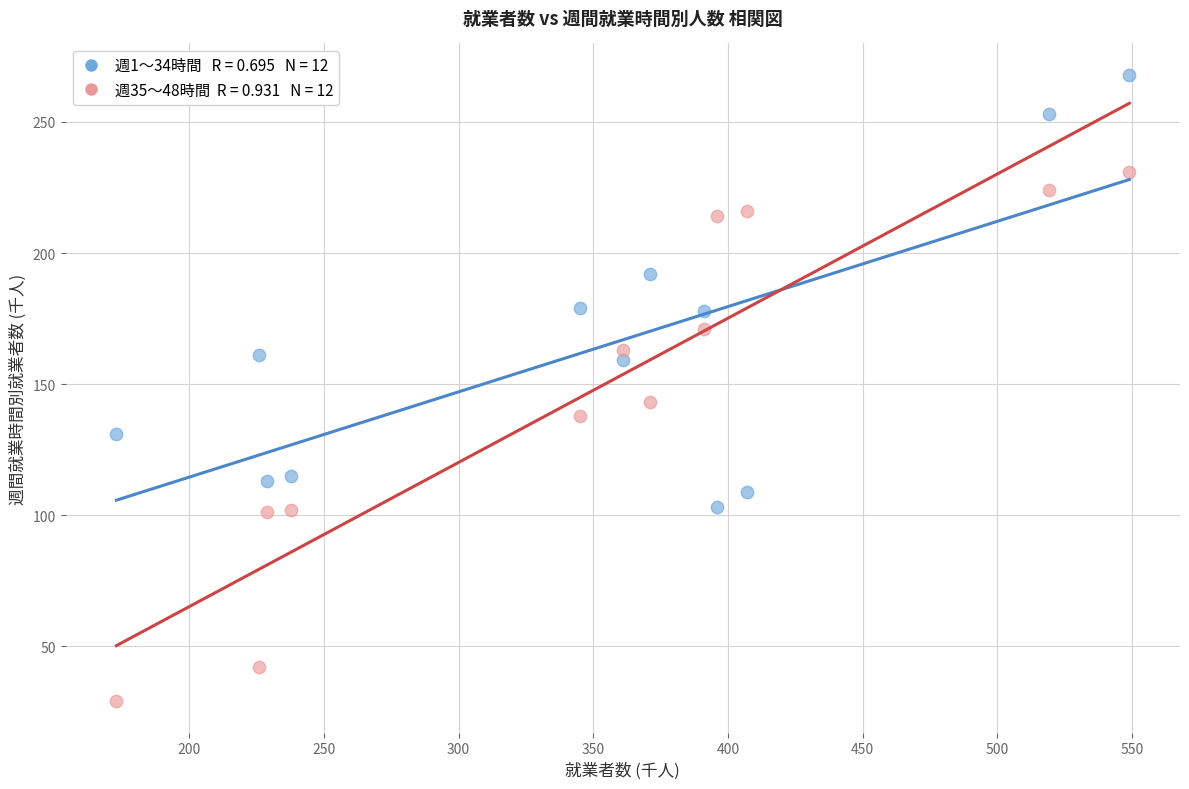

Across all data points, what is the range of X values (max minus min)?

376